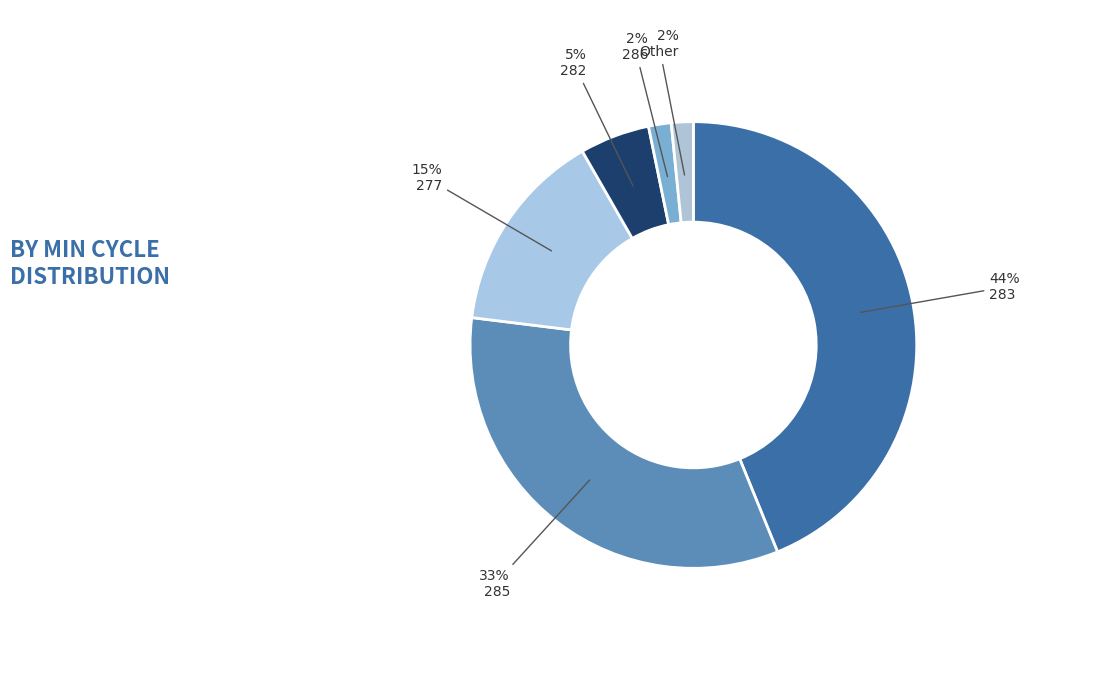

The 283 slice represents 10% of the pie. True or false?

False